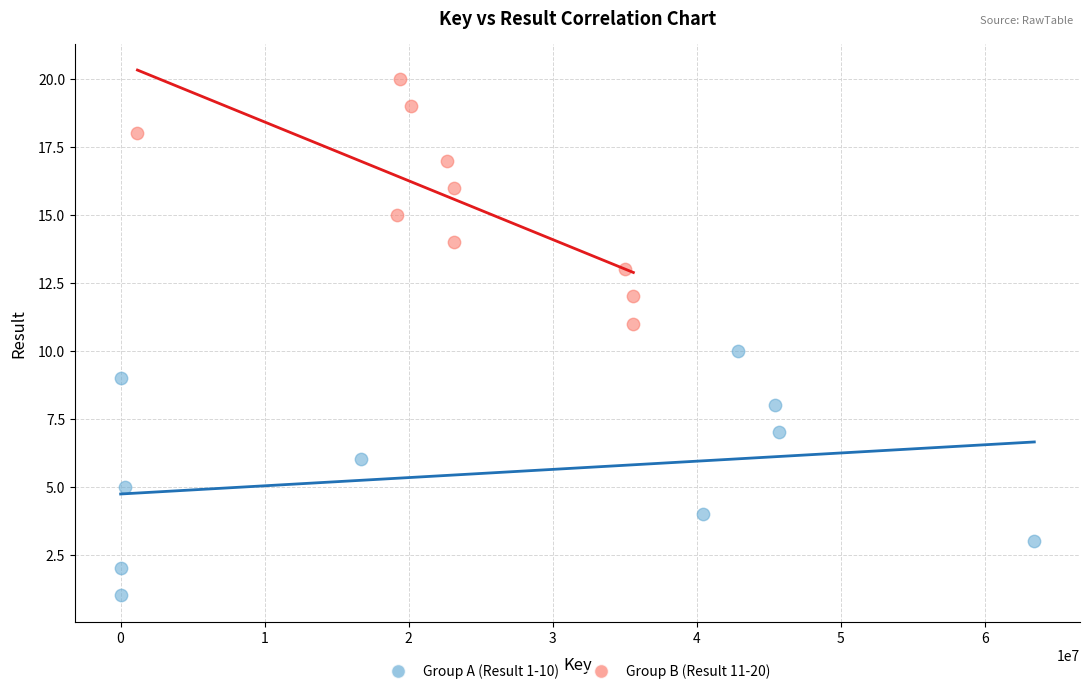

Which series reaches the maximum Y coordinate?

Group B (Result 11-20)